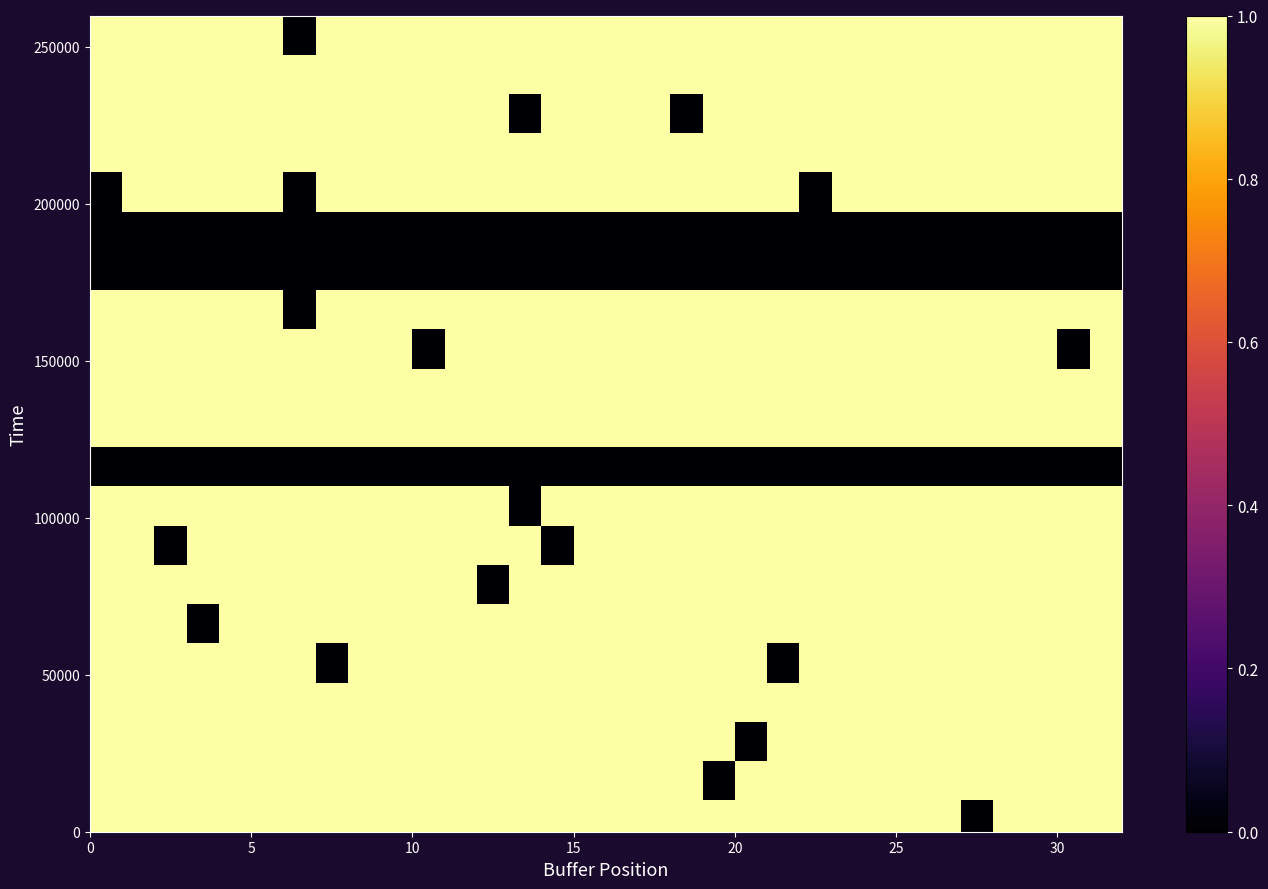

At which category is the sum across all series the highest?

5